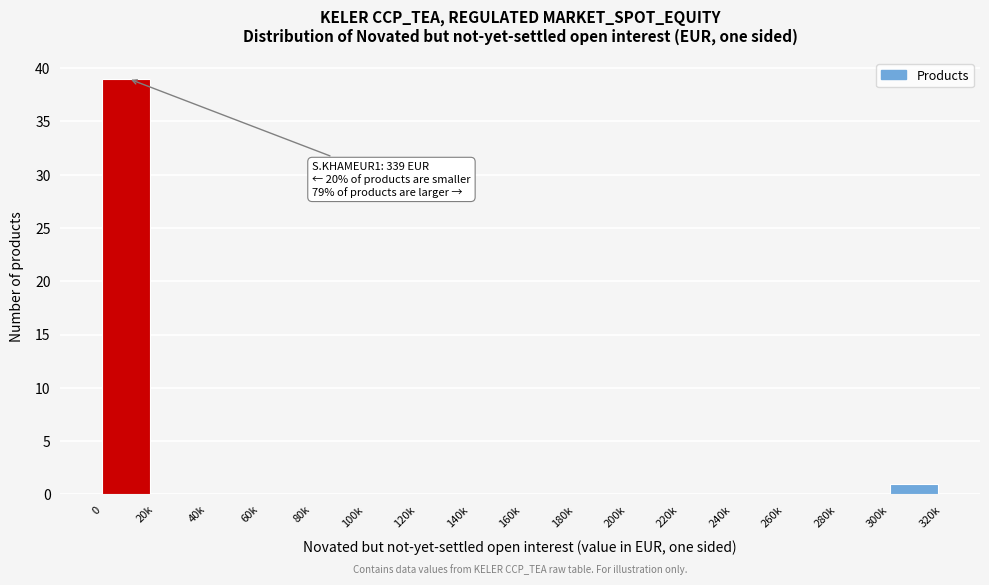

Reading left to right, what are all the values shown in this chart?

0=39	20k=0	40k=0	60k=0	80k=0	100k=0	120k=0	140k=0	160k=0	180k=0	200k=0	220k=0	240k=0	260k=0	280k=0	300k=1